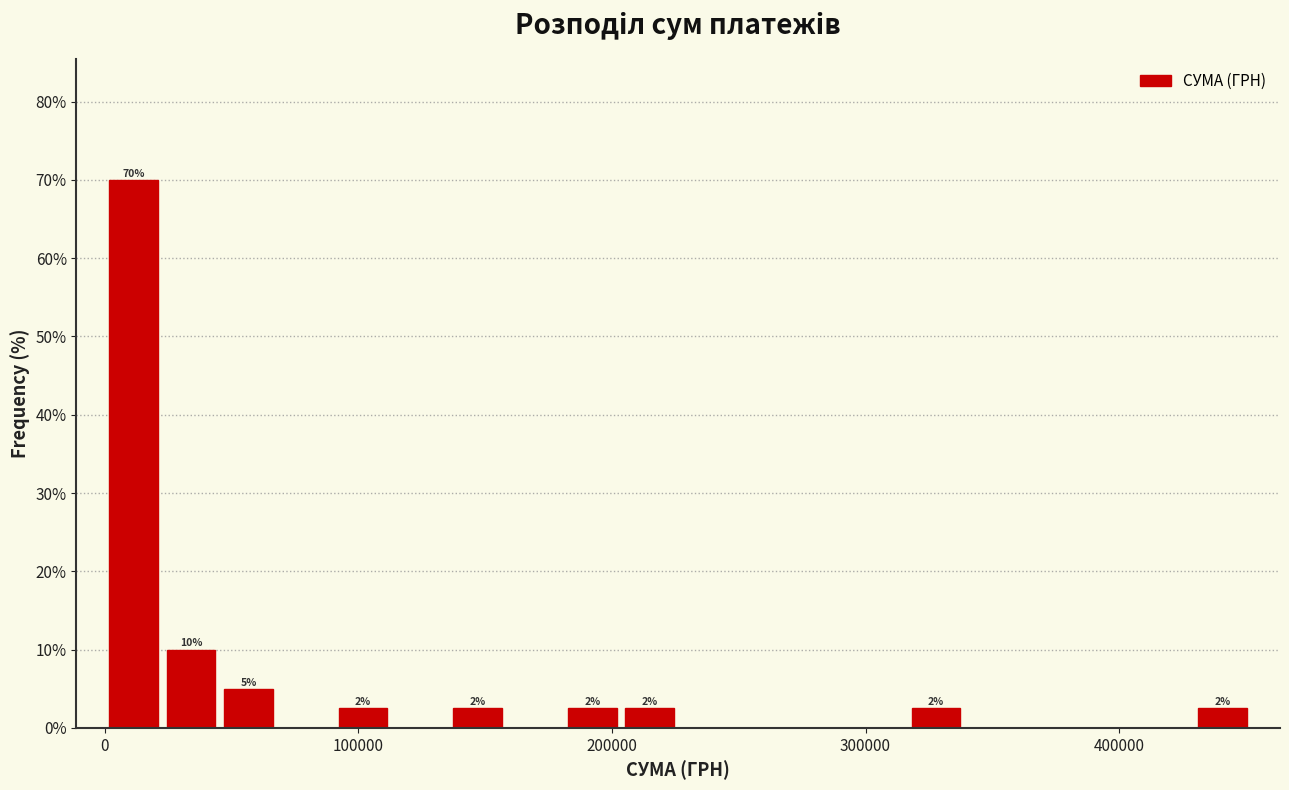

Around what value on the x-axis is the tallest bar? Give the approximate position of its centre, as read against the axis.

10000